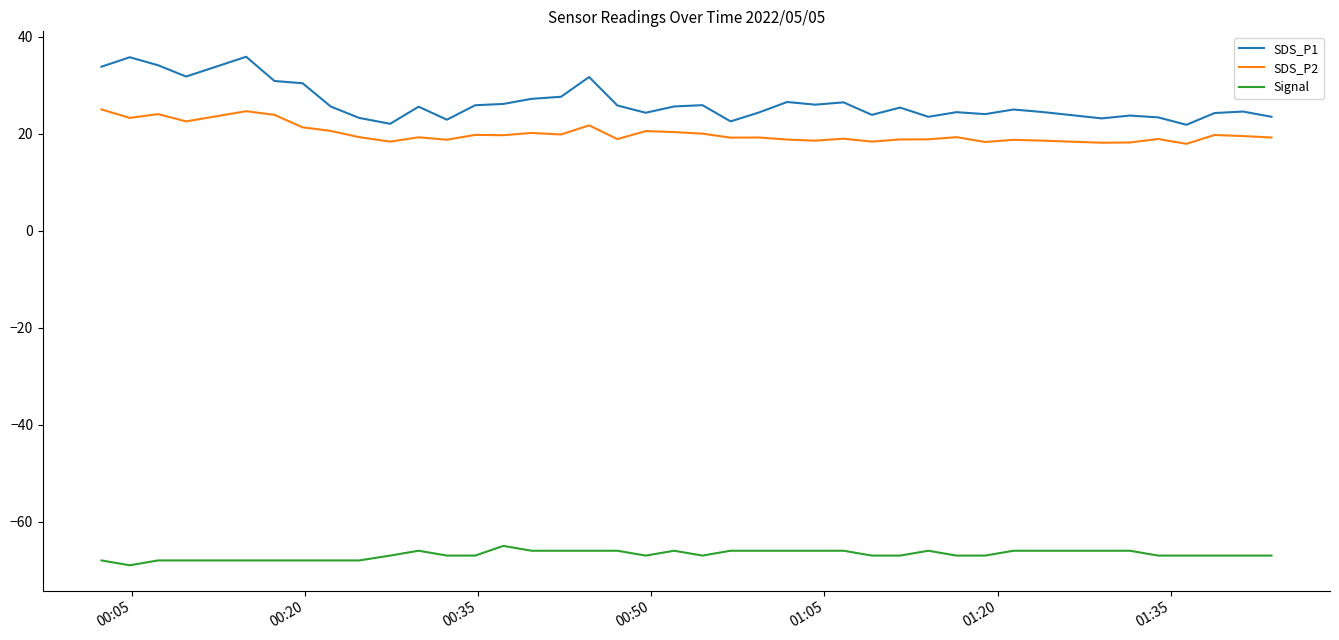

Which series has the widest spread of values?

SDS_P1